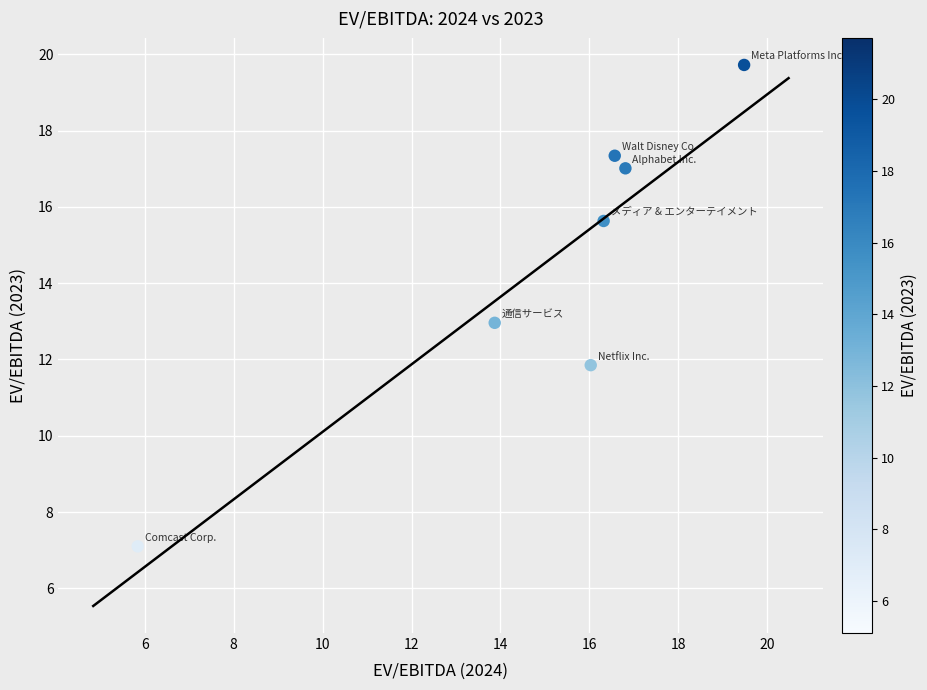

What is the average X value?

15.0